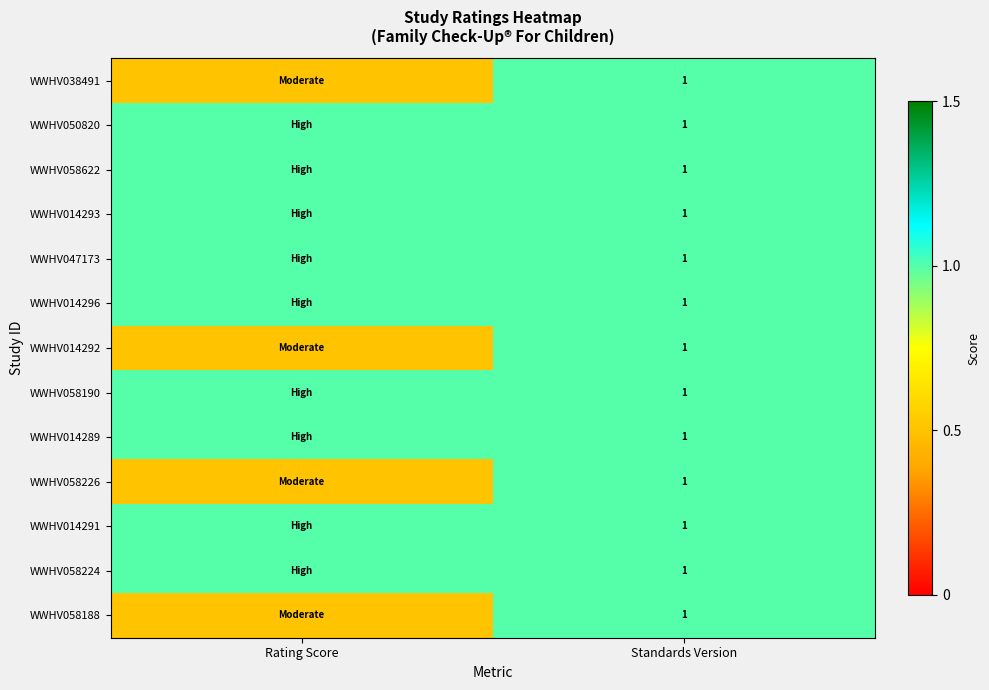

Is it true that WWHV047173 equals 0.5 at Standards Version?

False